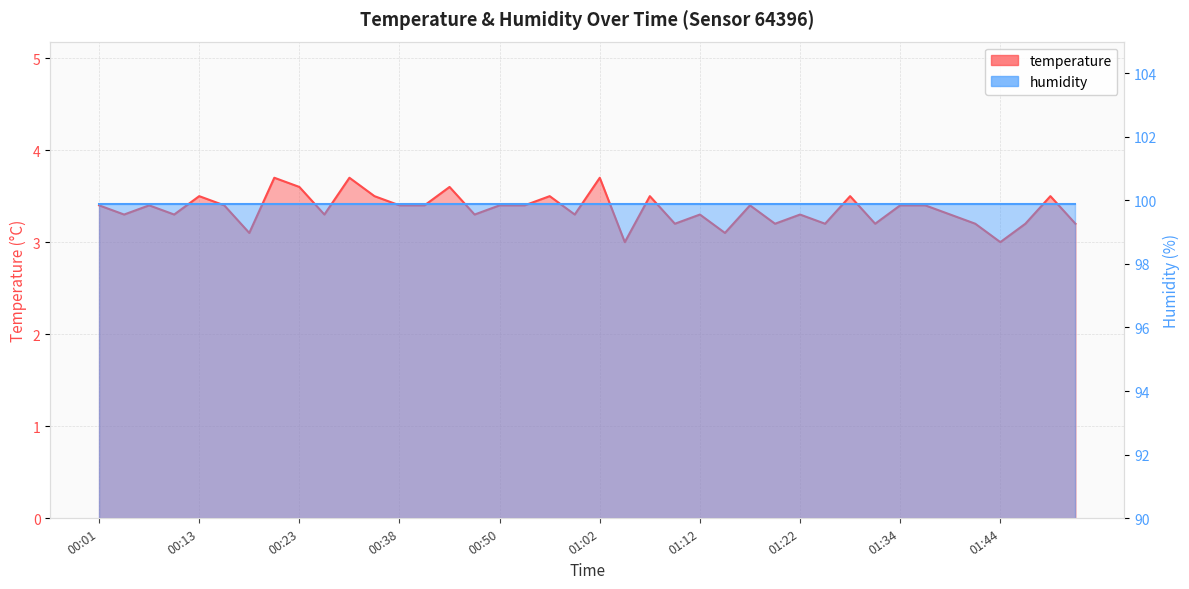

Reading left to right, list all the values displayed in this chart.

3.4	3.3	3.4	3.3	3.5	3.4	3.1	3.7	3.6	3.3	3.7	3.5	3.4	3.4	3.6	3.3	3.4	3.4	3.5	3.3	3.7	3.0	3.5	3.2	3.3	3.1	3.4	3.2	3.3	3.2	3.5	3.2	3.4	3.4	3.3	3.2	3.0	3.2	3.5	3.2